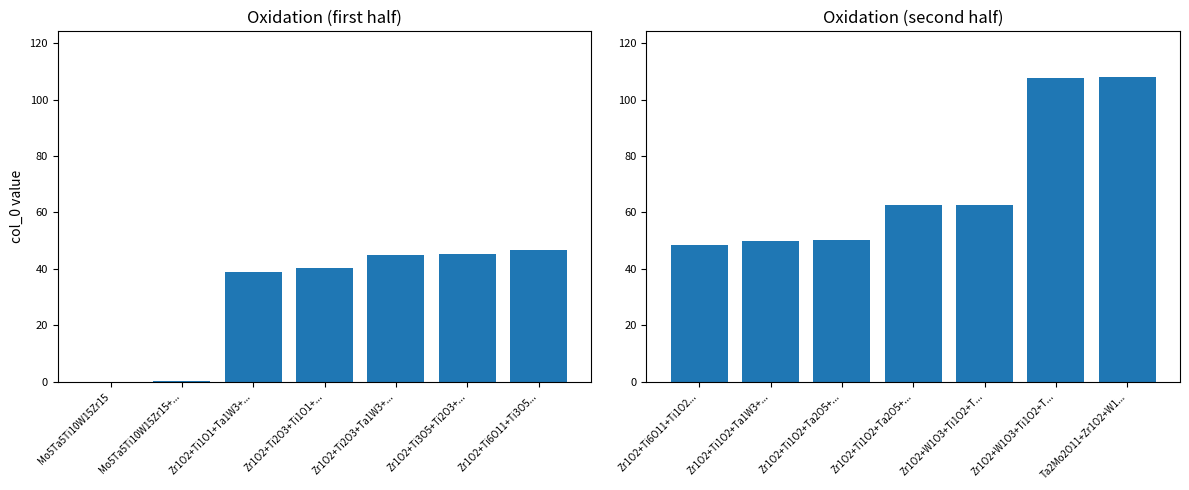

Does the chart contain any negative values?

No